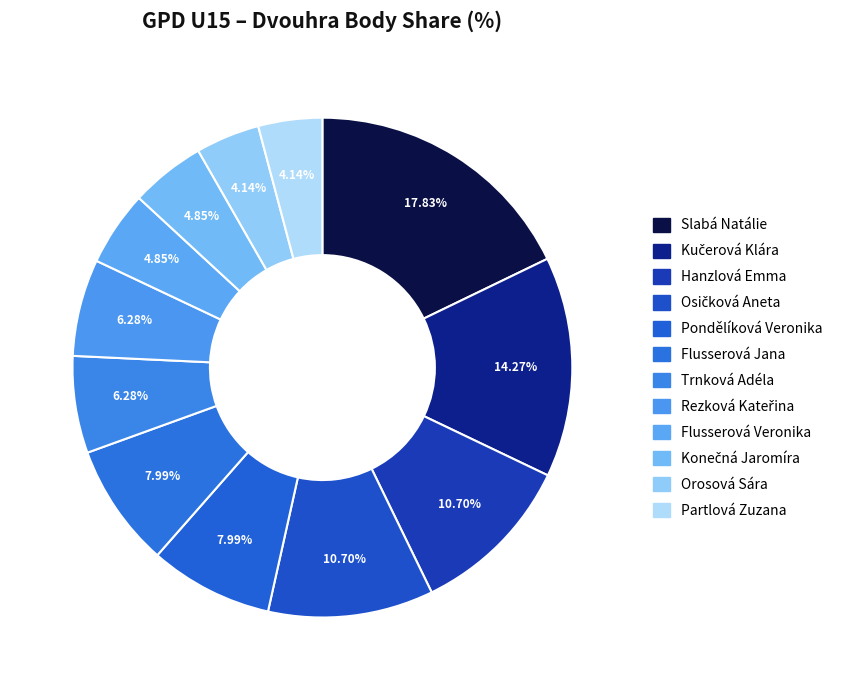

How many segments does this pie chart have?

12